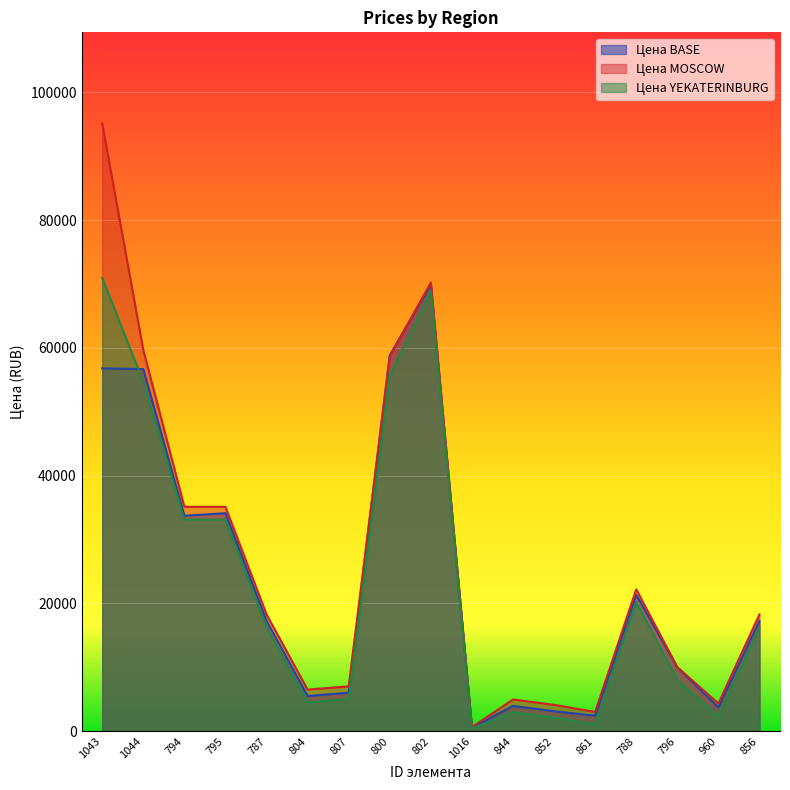

True or false: Цена YEKATERINBURG has a value of 6227 at 856.

False